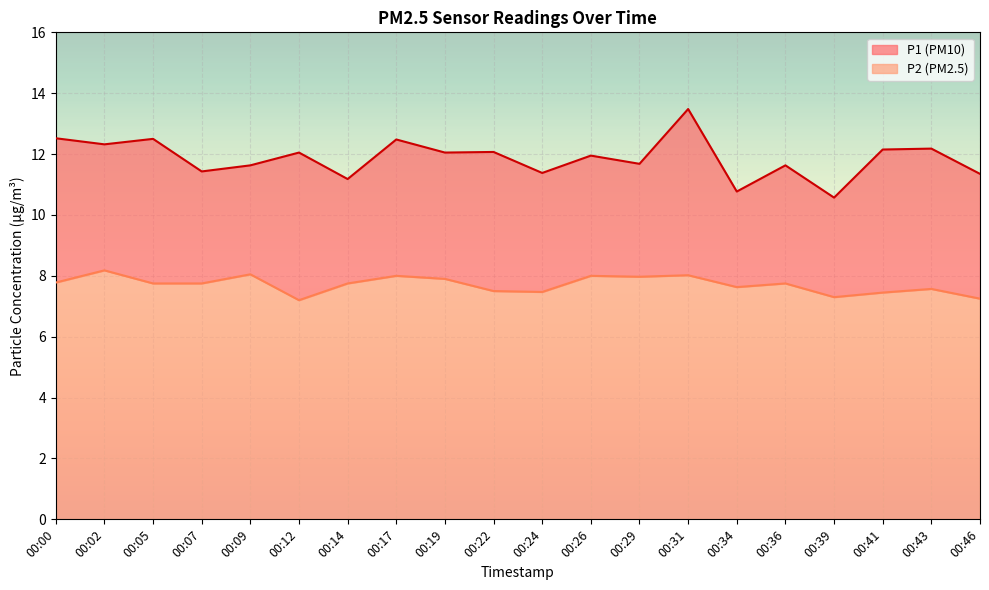

What is the total value across all series at 00:41?

19.6